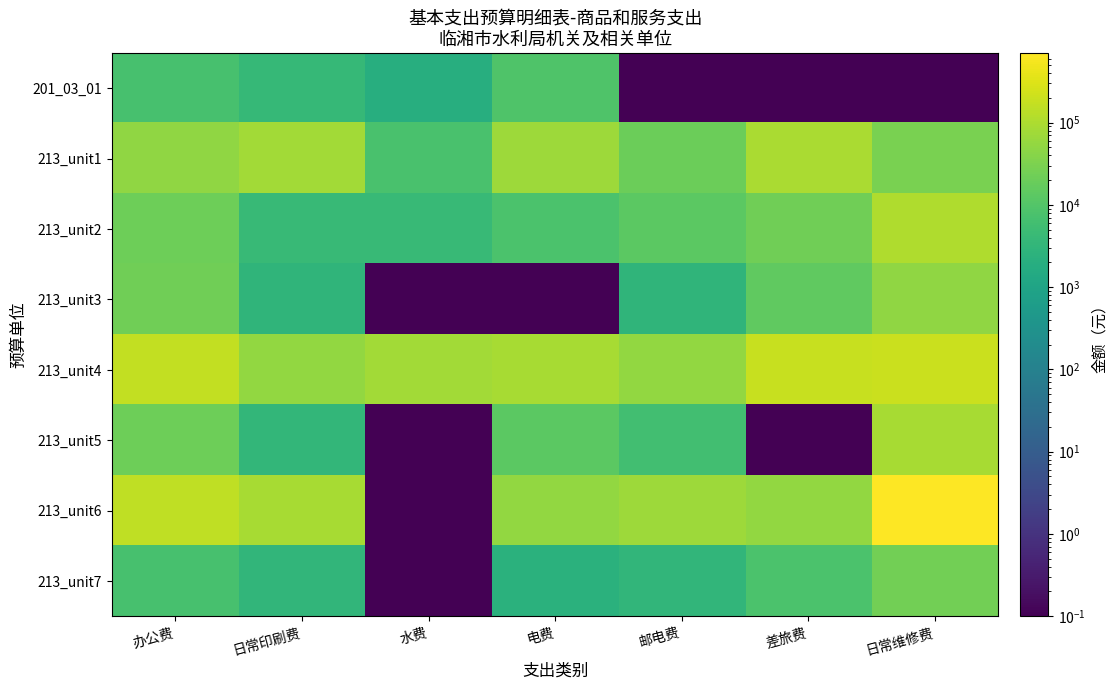

What is the total value across all series at 日常维修费?

1204902.1